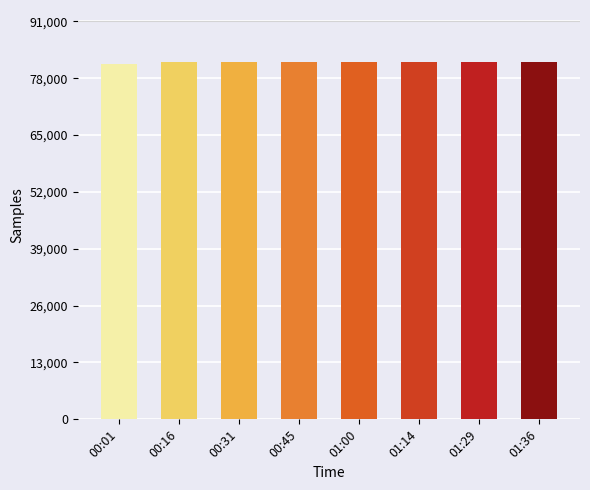

Does the chart contain any negative values?

No